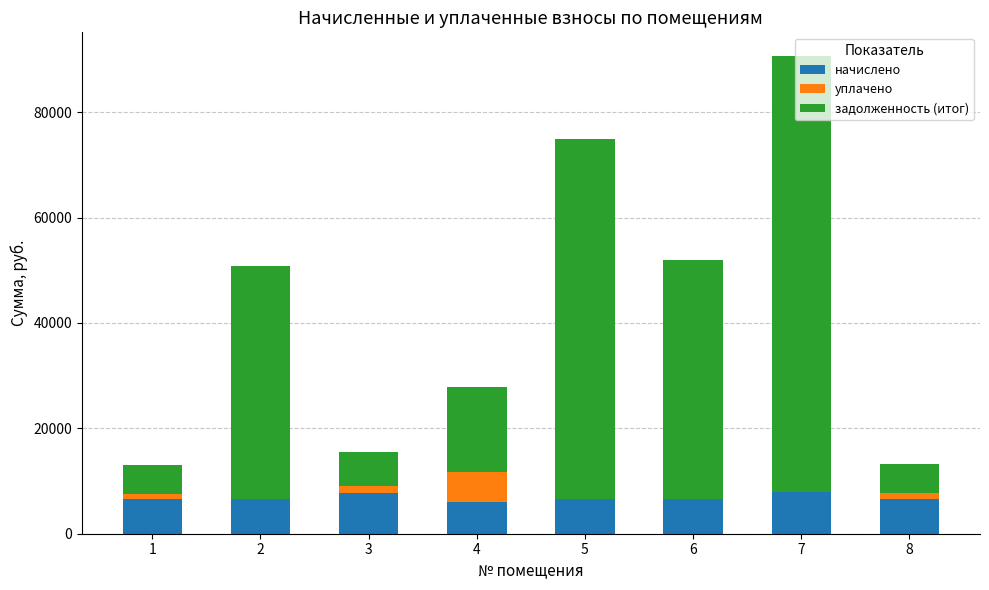

At which category is the sum across all series the highest?

7